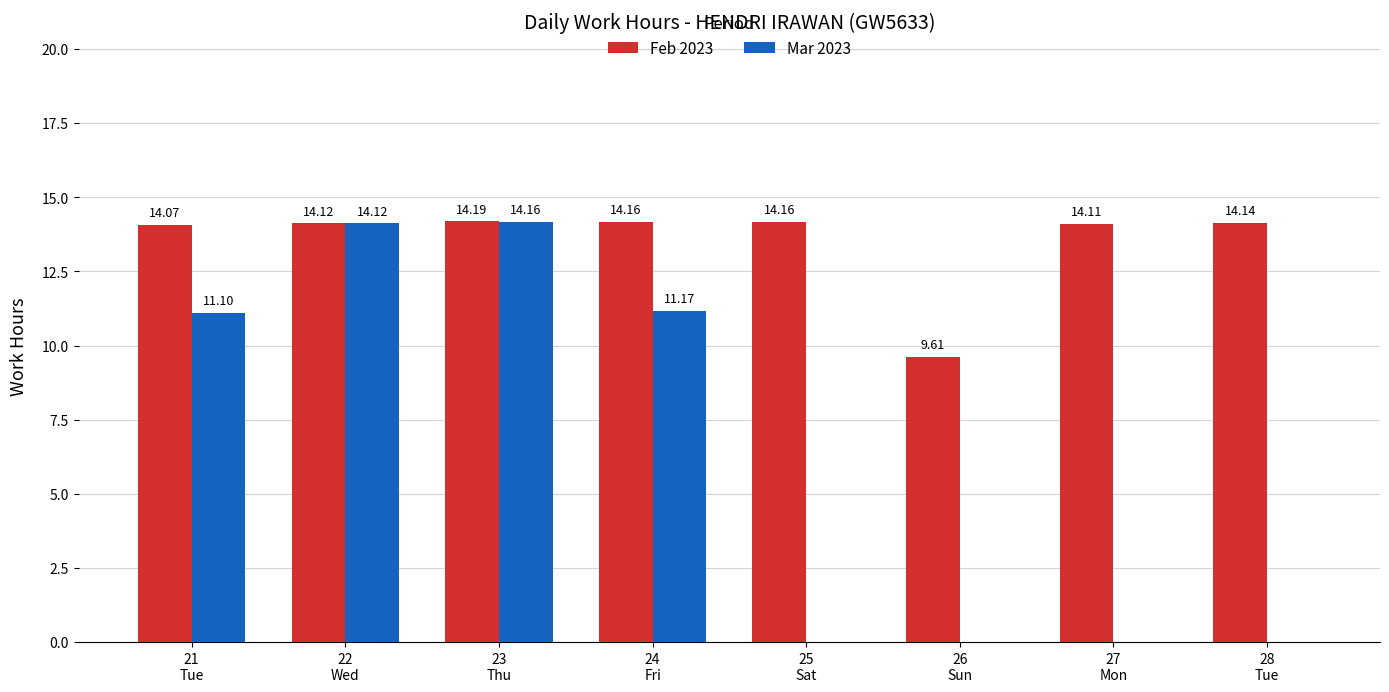

Which category has the highest value in the Mar 2023 series?

23
Thu